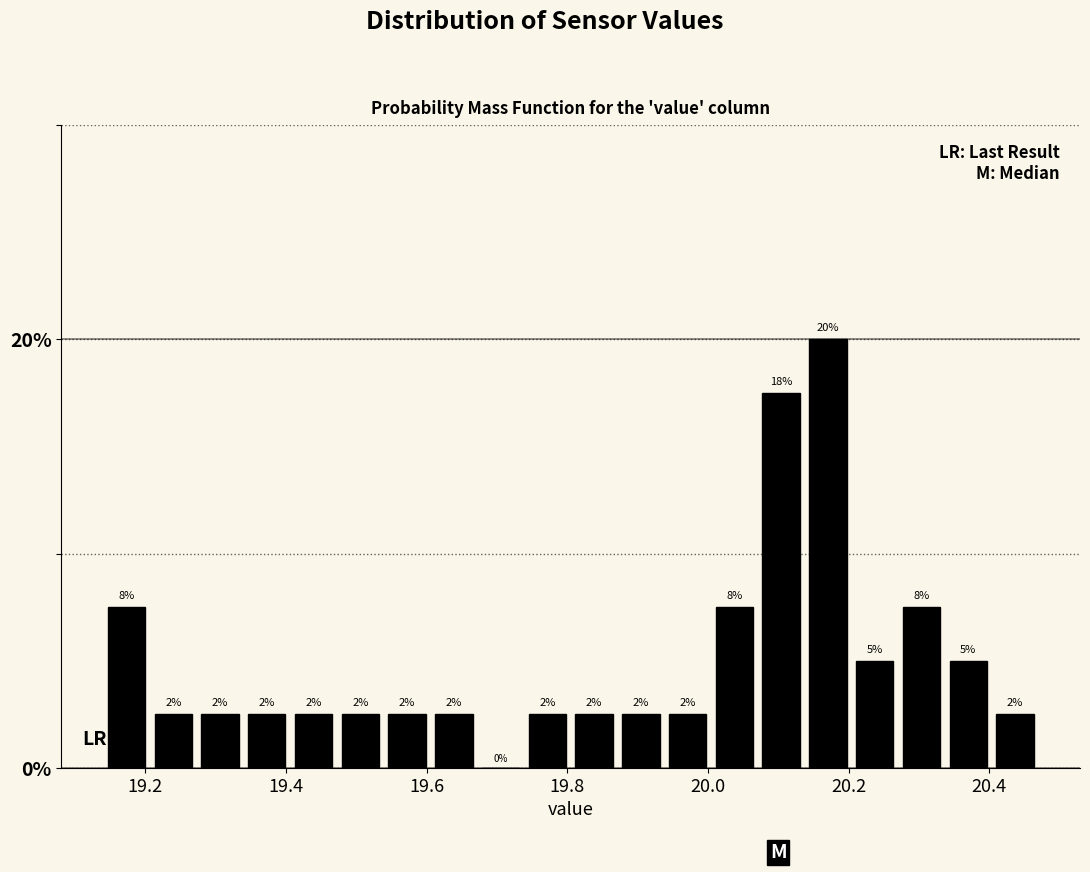

Around what value on the x-axis is the tallest bar? Give the approximate position of its centre, as read against the axis.

20.18